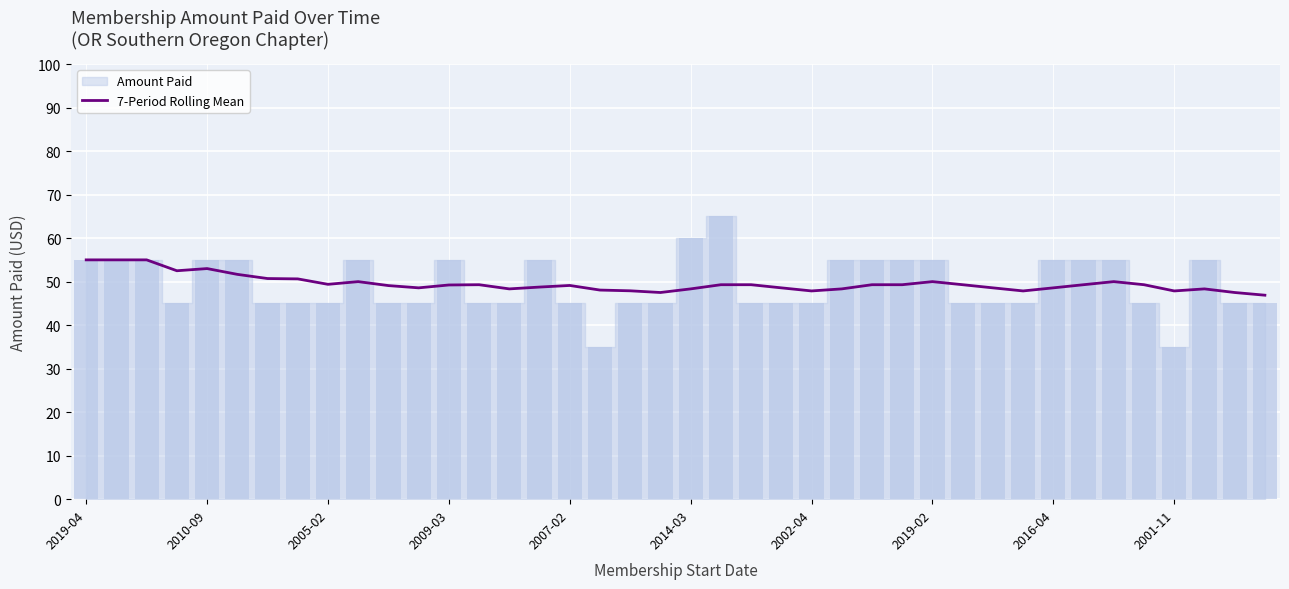

Is it true that 7-Period Rolling Mean equals 48.3 at 2014-03?

True